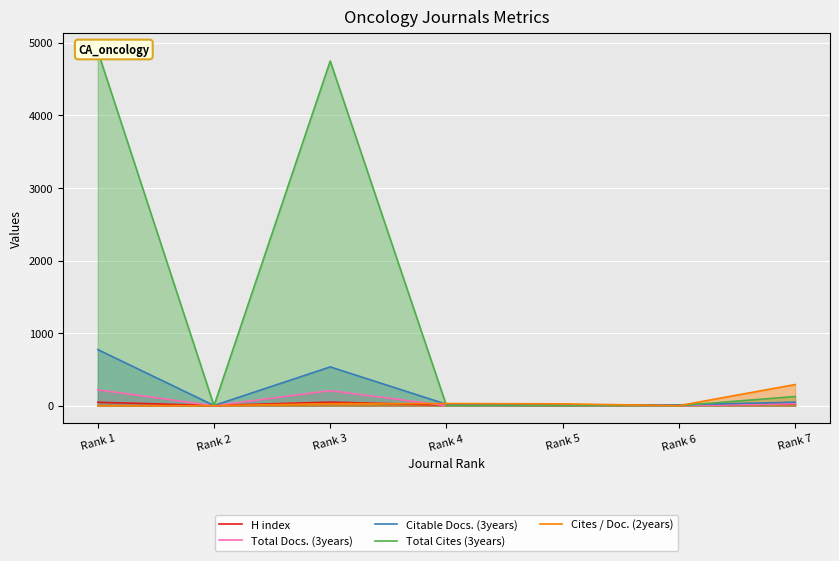

How many values in the H index series exceed 10?

3